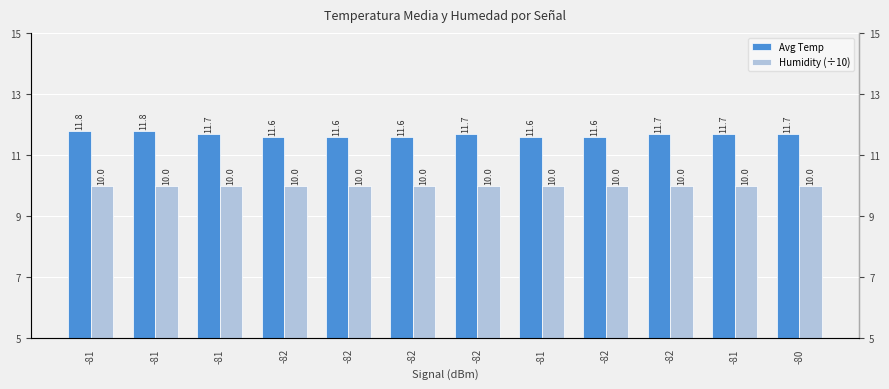

What value does the Humidity (÷10) series have at -81?

10.0